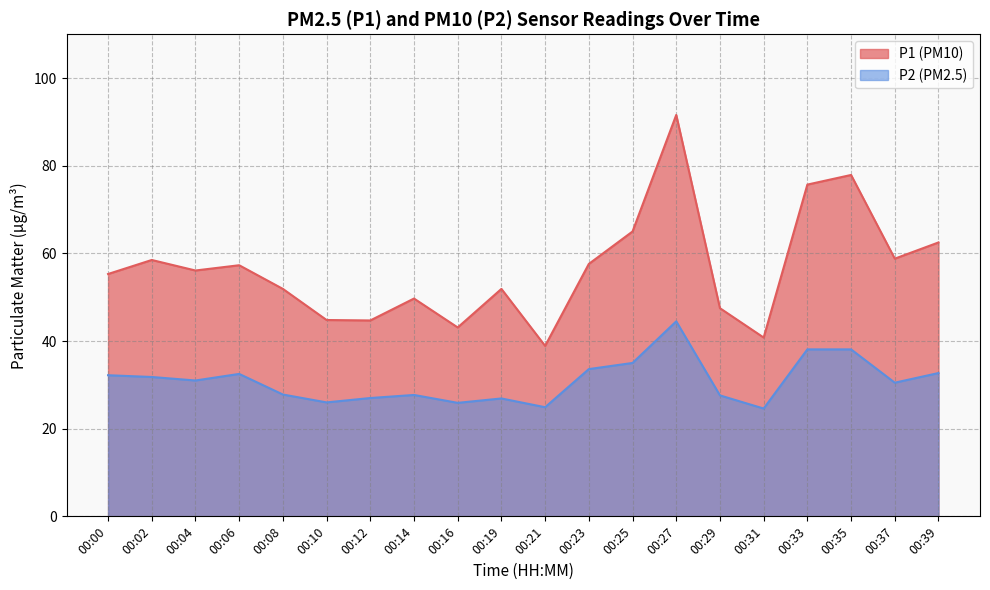

True or false: P2 has more than 0 interior local peaks.

True